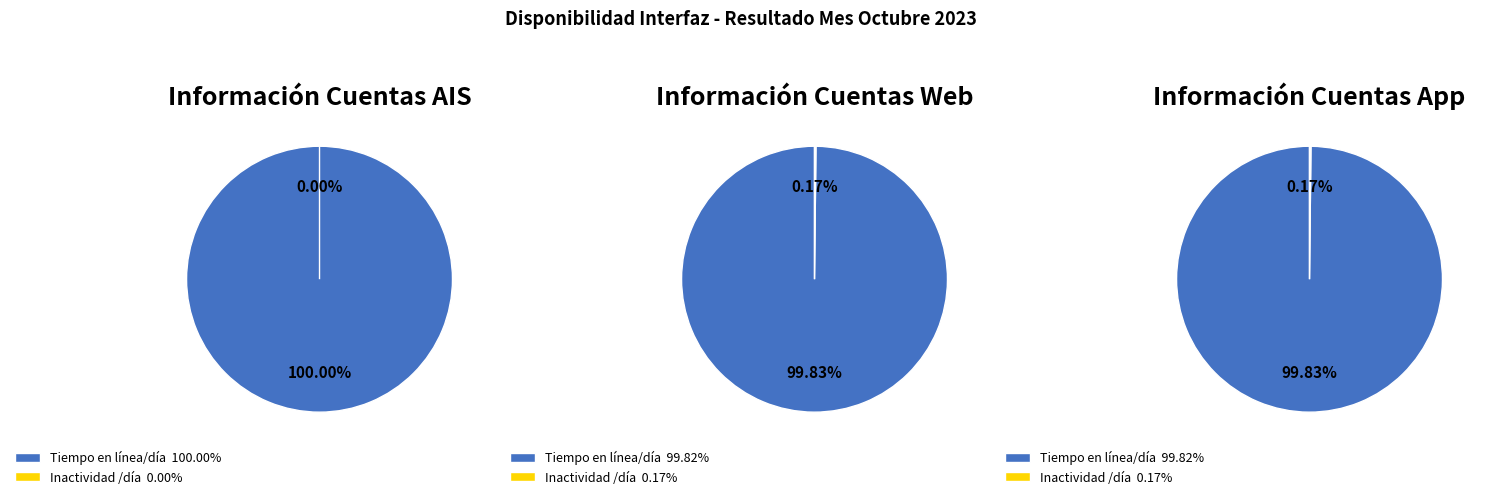

Which series changed the most between Tiempo en línea/día and Inactividad /día?

Información Cuentas AIS